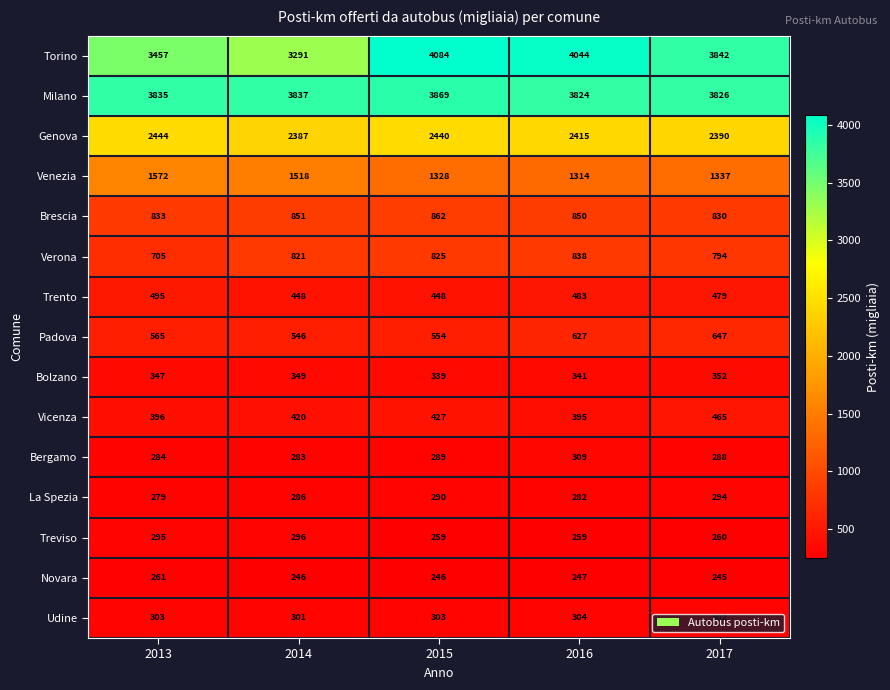

How many data points does each series have?

5